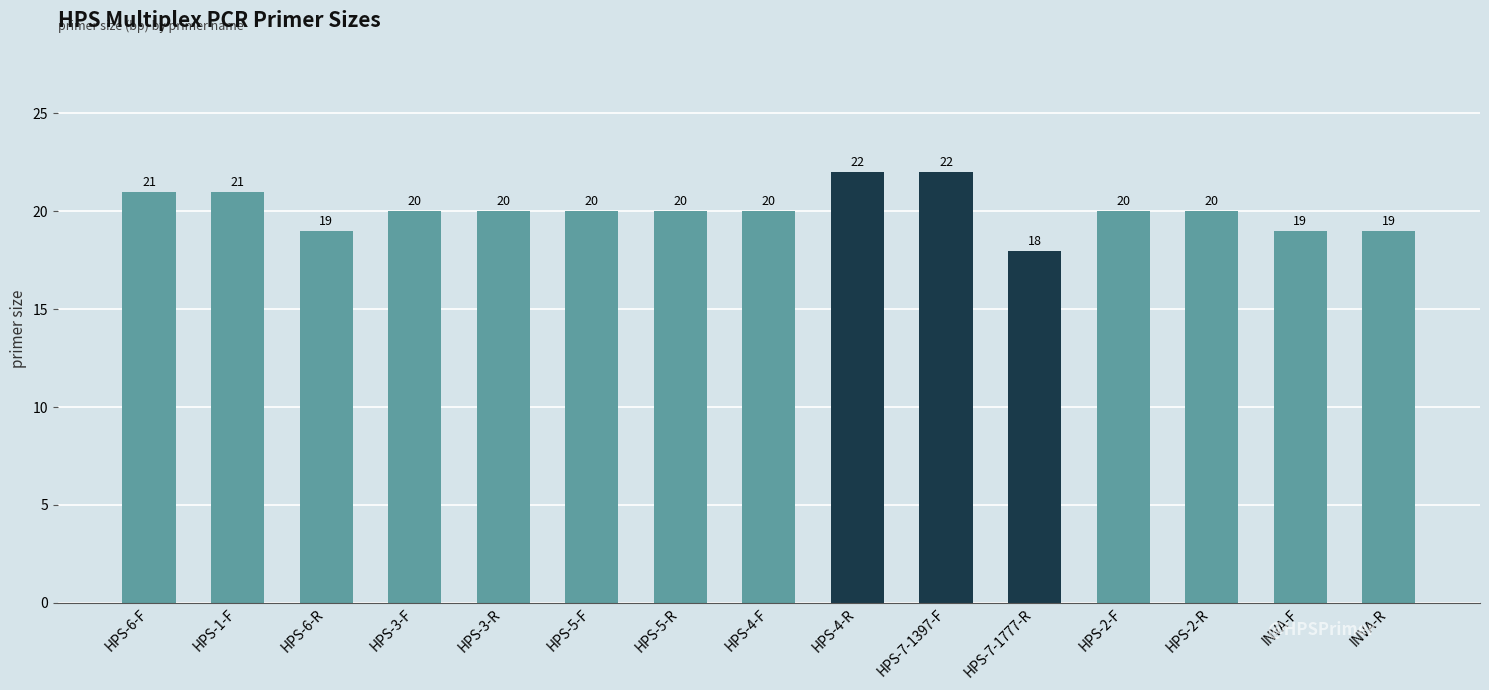

Which has a higher value, INVA-F or HPS-1-F?

HPS-1-F